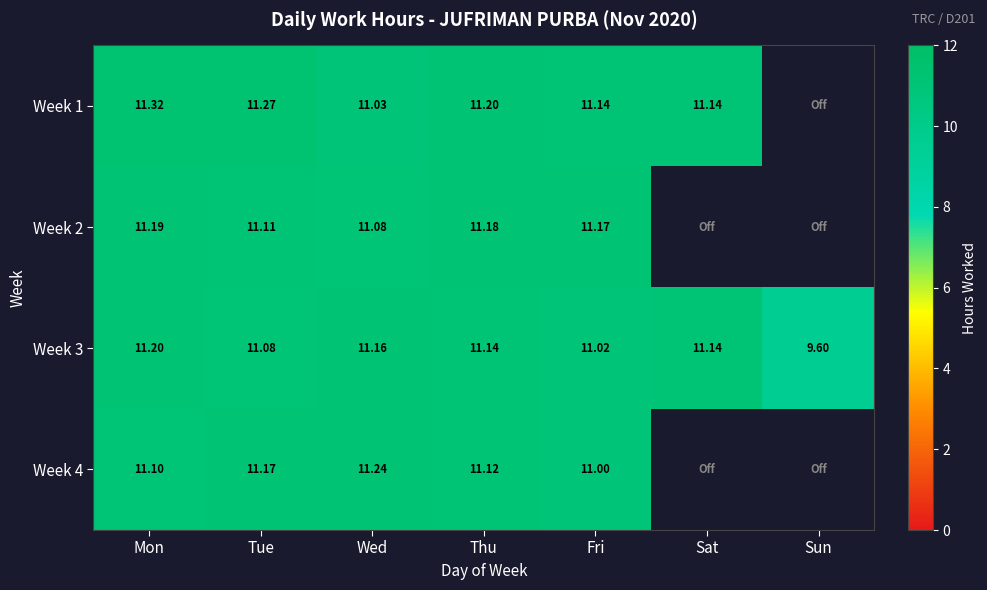

At Wed, list the series in order from smallest to largest.

Week 1, Week 2, Week 3, Week 4